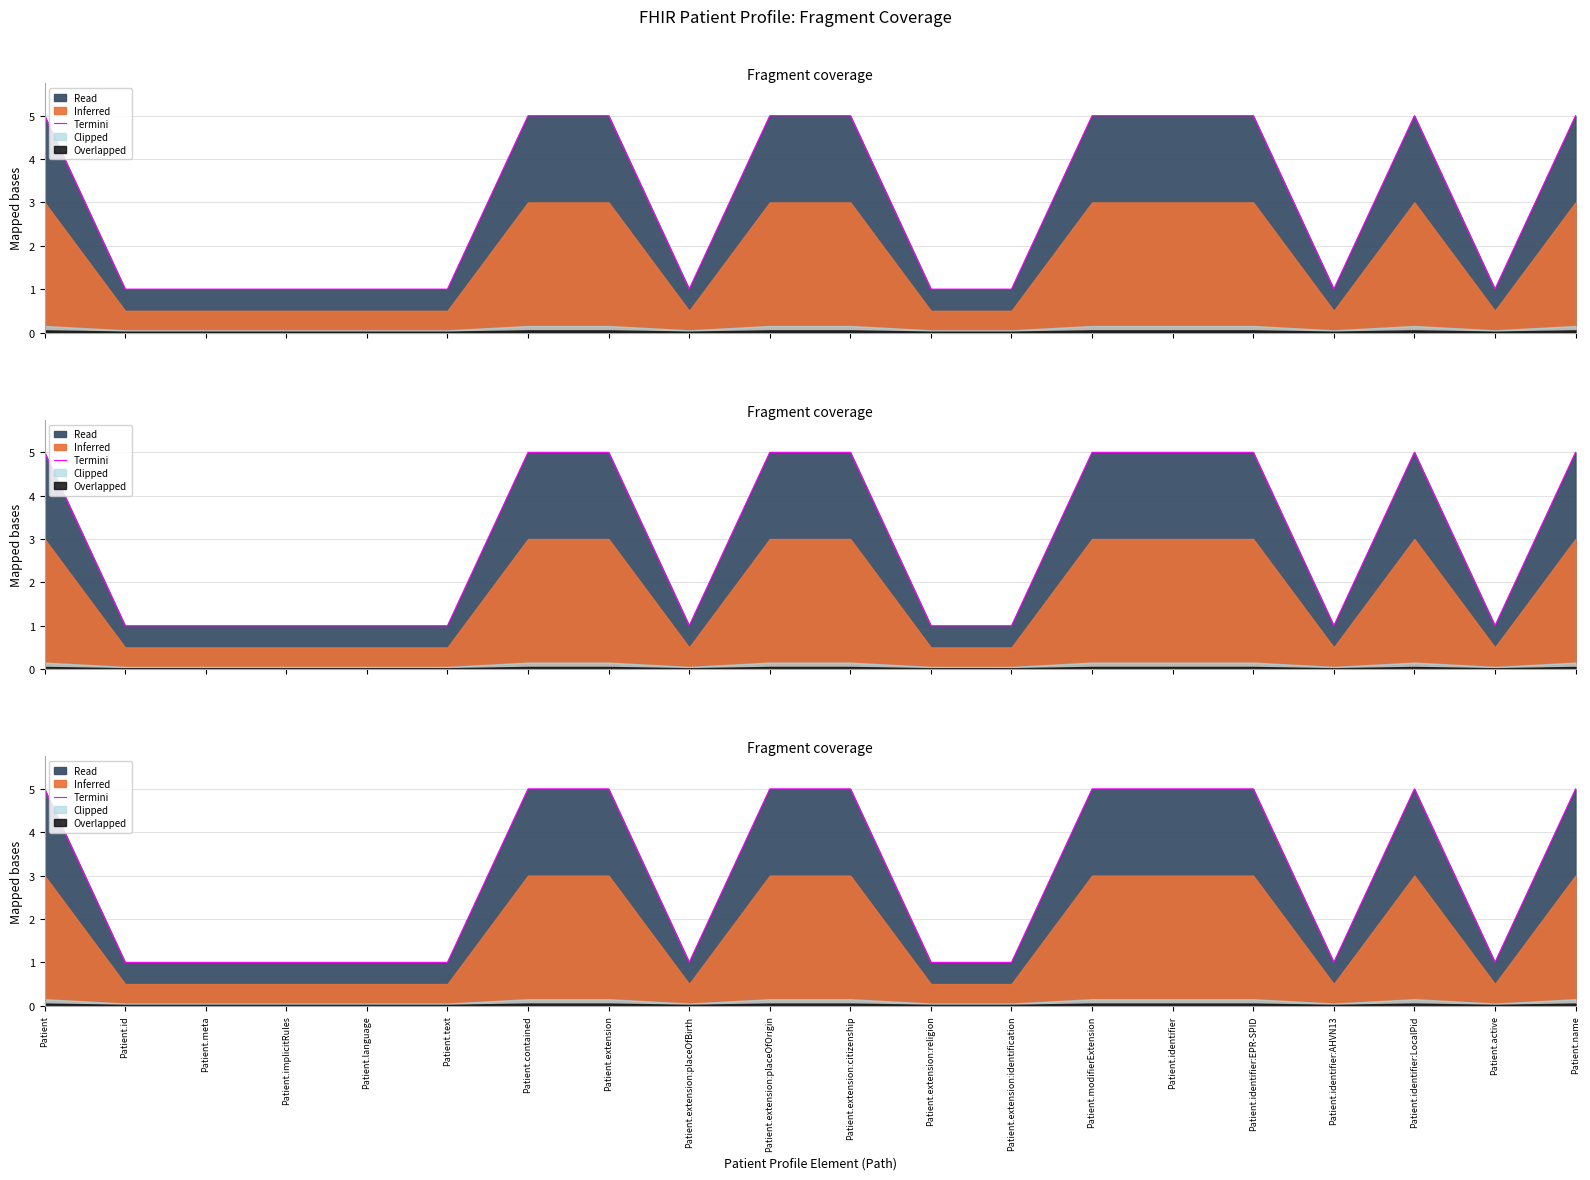

How many lines are shown in the chart?

1